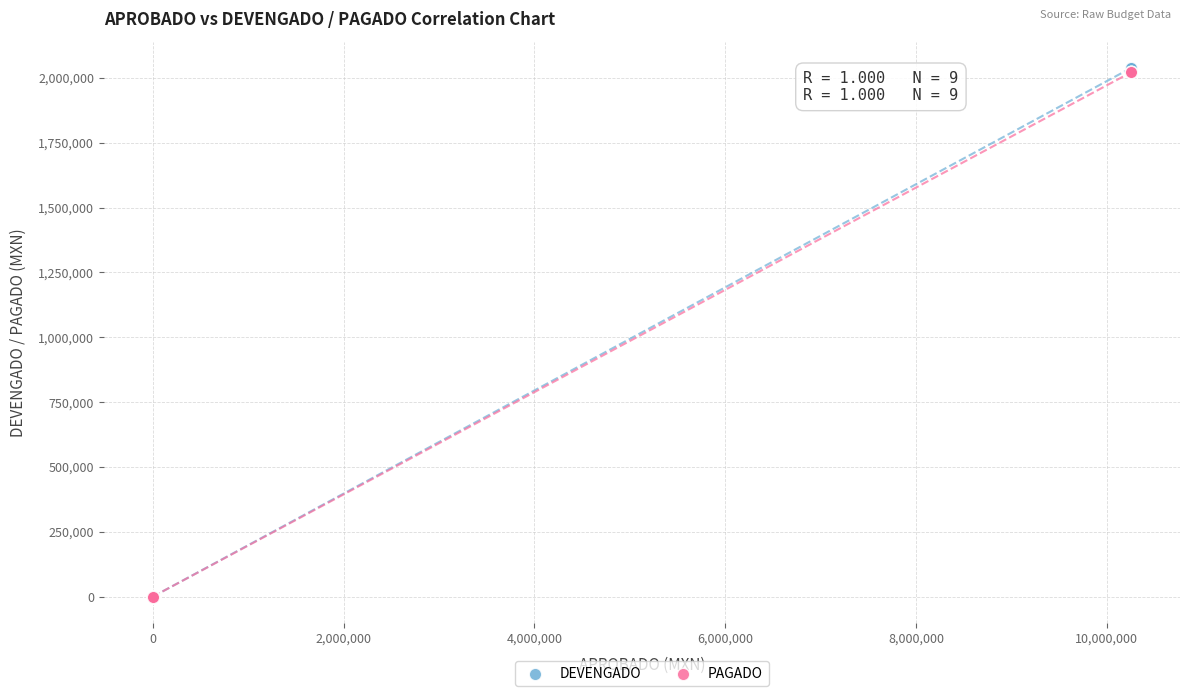

Which series has the largest Y range (max minus min)?

DEVENGADO